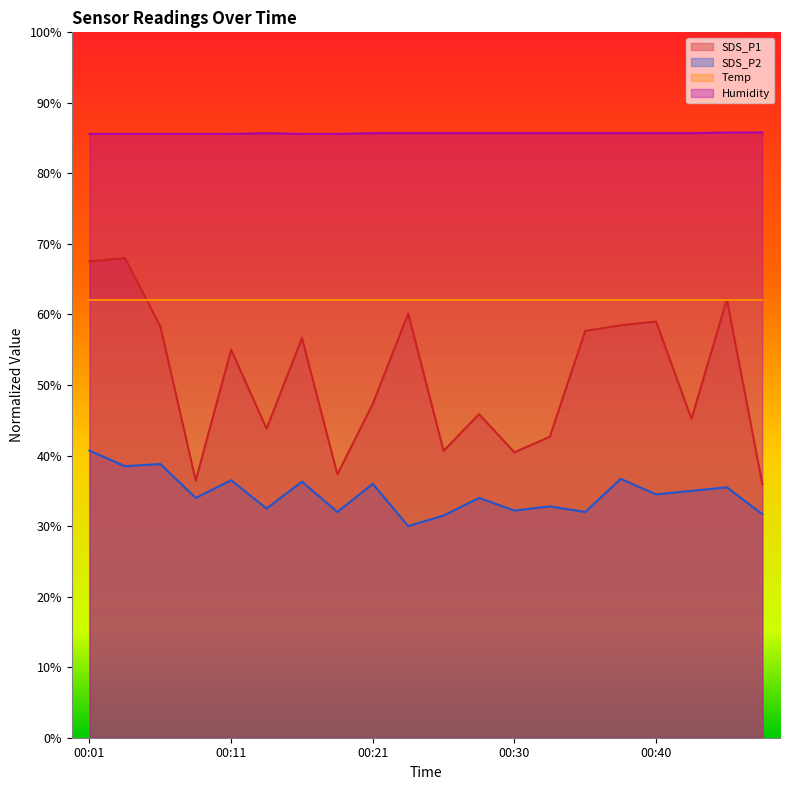

What is the value of the SDS_P2 point at the 17th from the left?

34.5